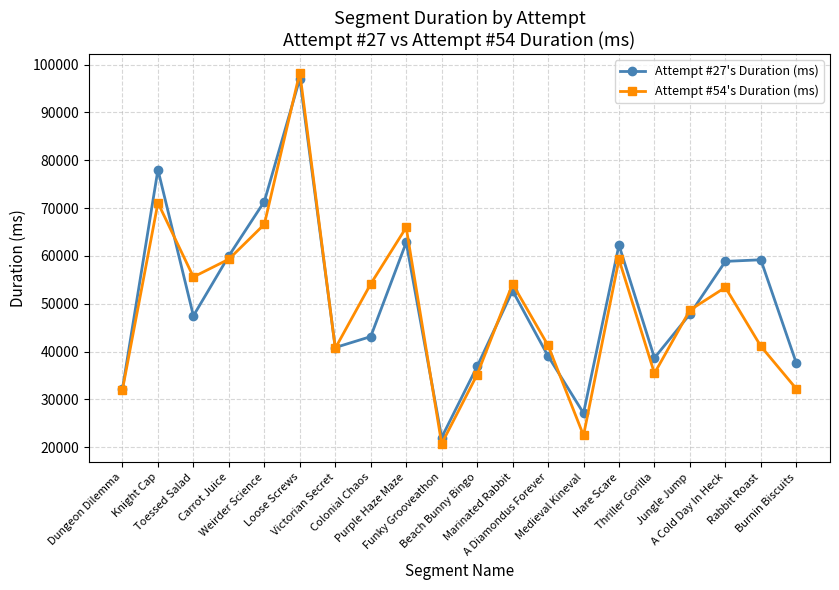

True or false: Attempt #54's Duration (ms) has a value of 35461 at Thriller Gorilla.

True